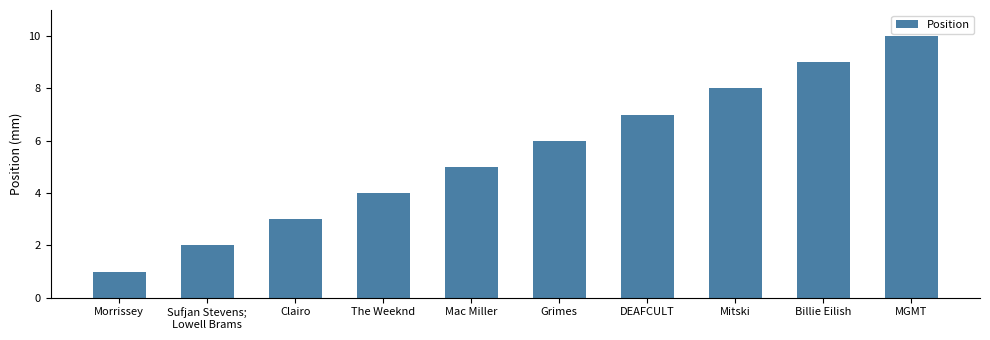

How many data points are less than 6?

5